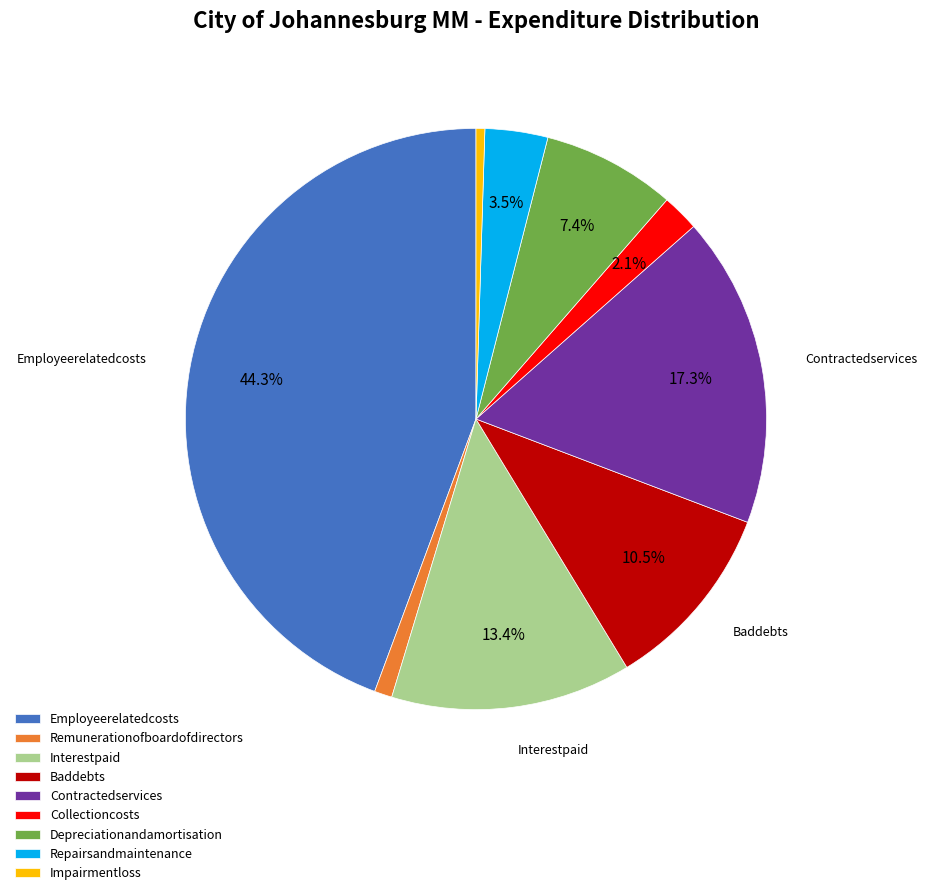

Is there a majority slice in this chart?

No